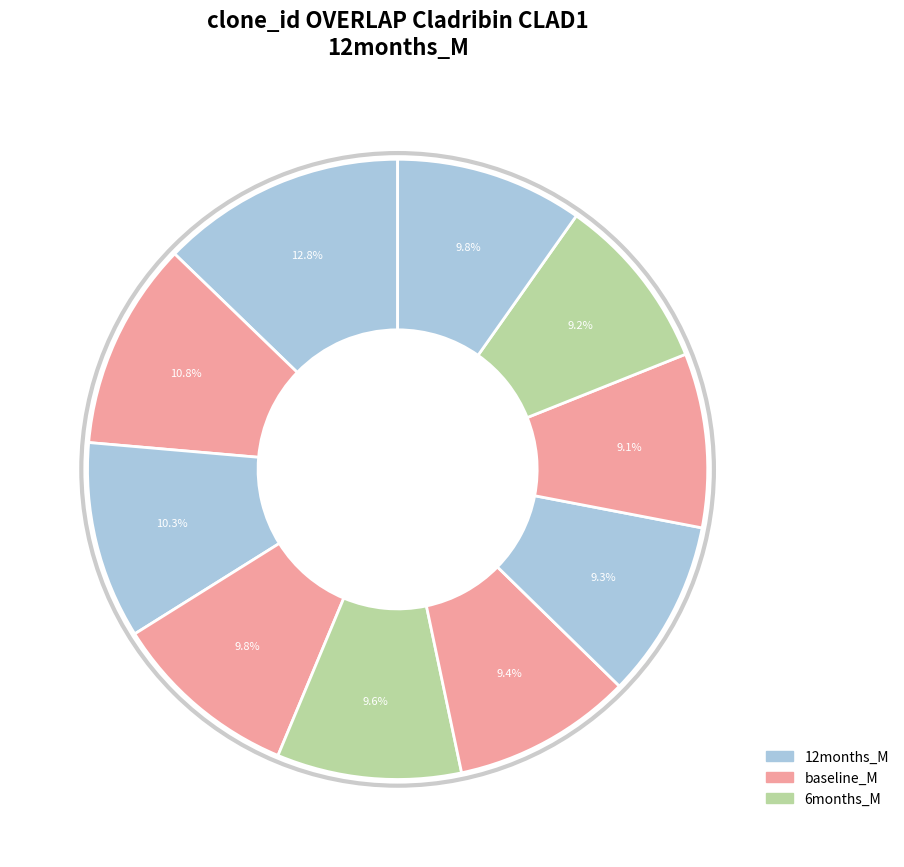

How many slices are in this pie chart?

10